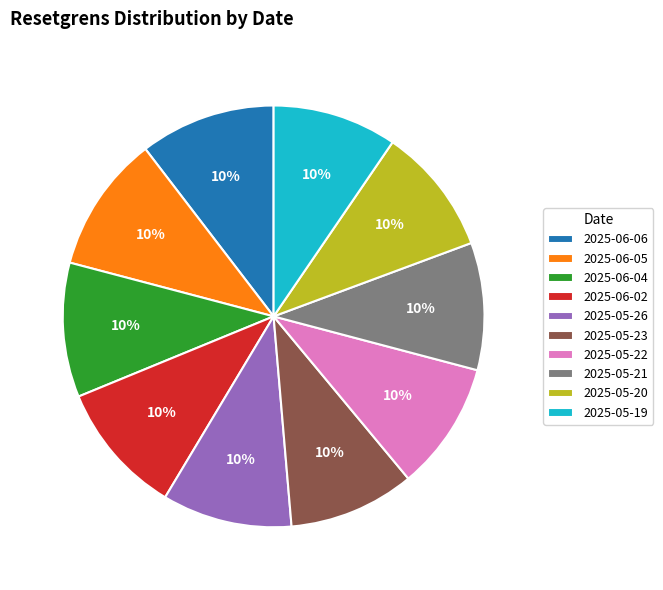

What percentage is the 2025-06-06 slice, to the nearest percent?

10%